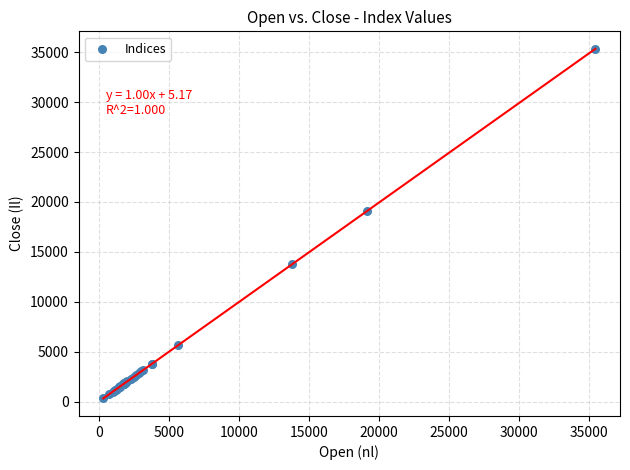

What Y value in the scatter plot is closest to 17813?

19107.5